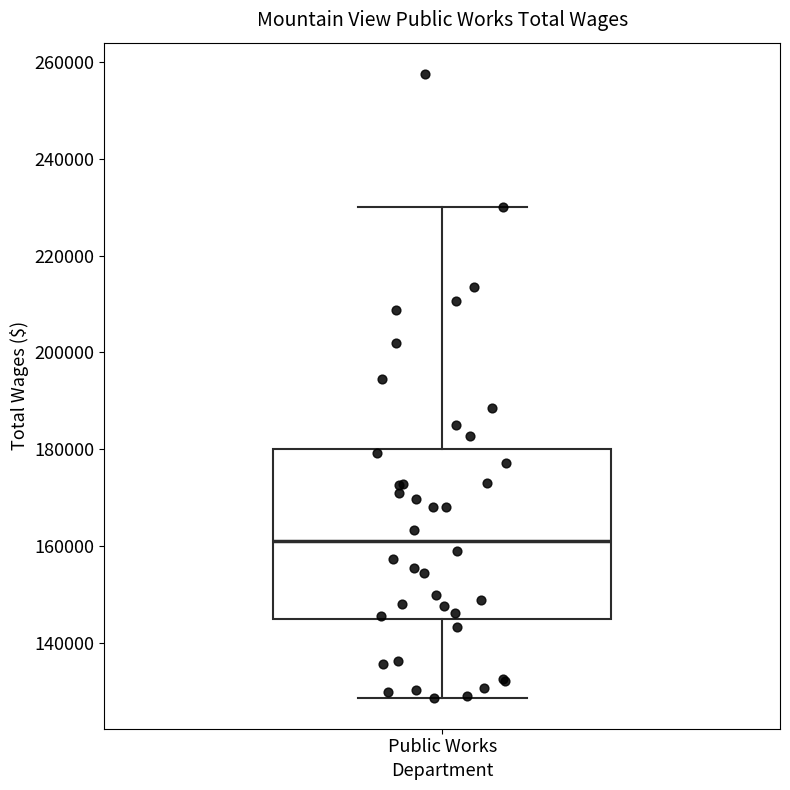

Where does the upper whisker of the box for Public Works end on the y-axis? The values are not printed on the chart, so give them approximately, as read against the axis.

230000